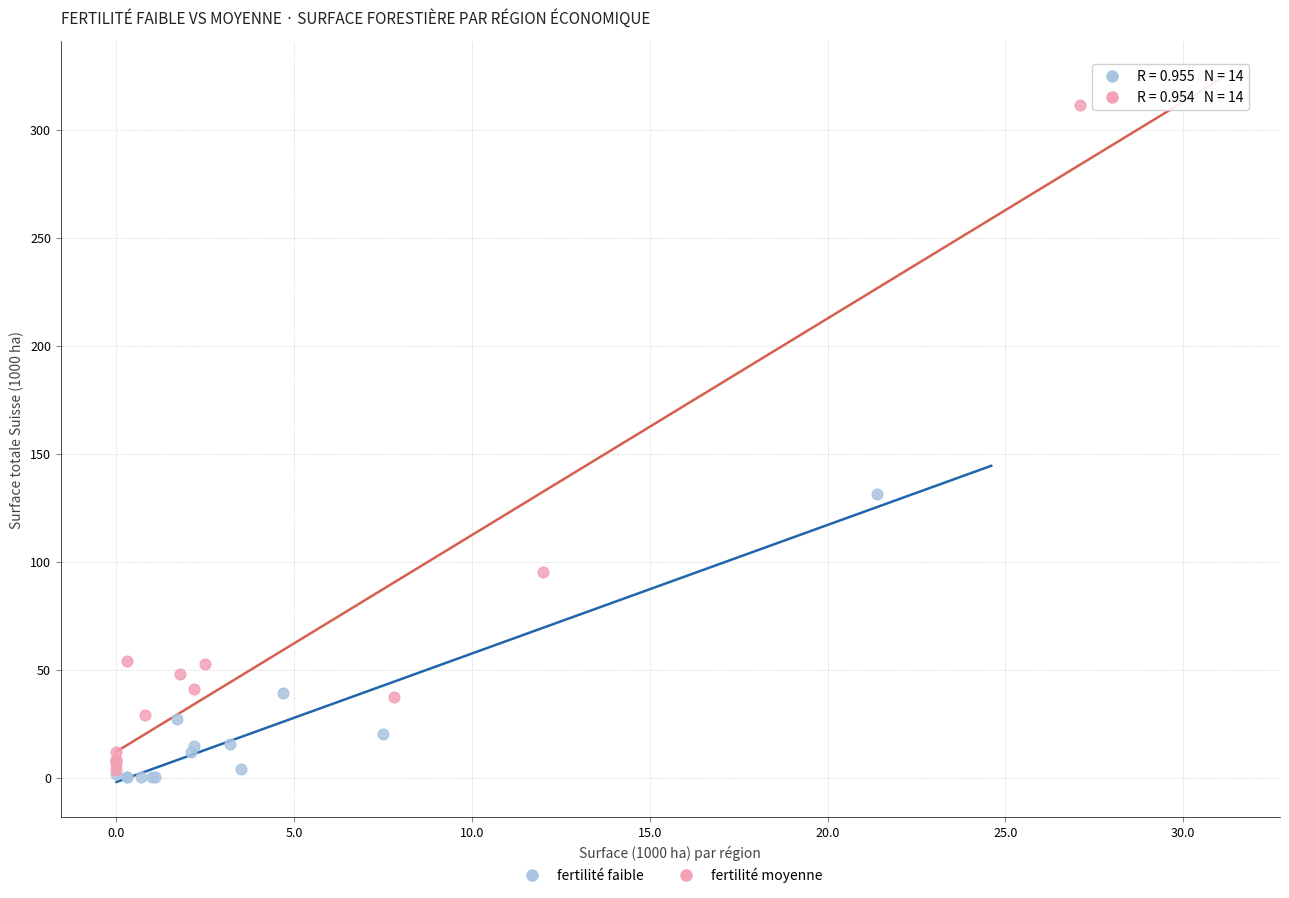

Which series has the widest spread of Y values?

fertilité moyenne